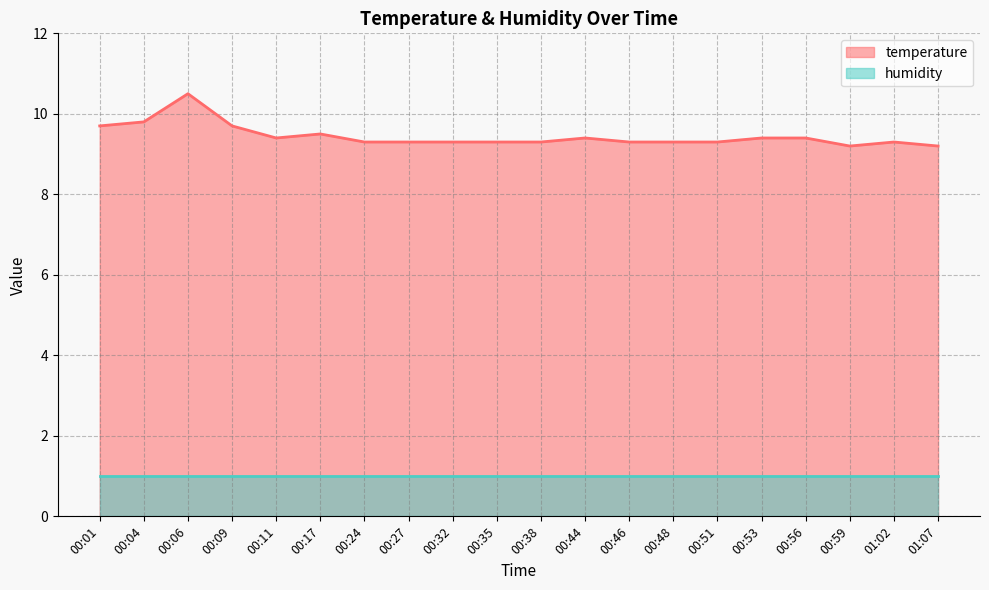

What is the minimum value shown in the chart?

1.0